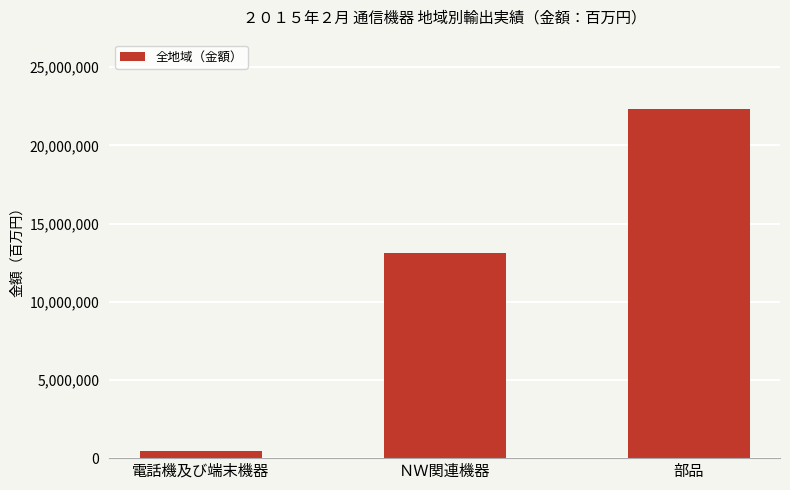

Between ＮＷ関連機器 and 電話機及び端末機器, which is larger?

ＮＷ関連機器